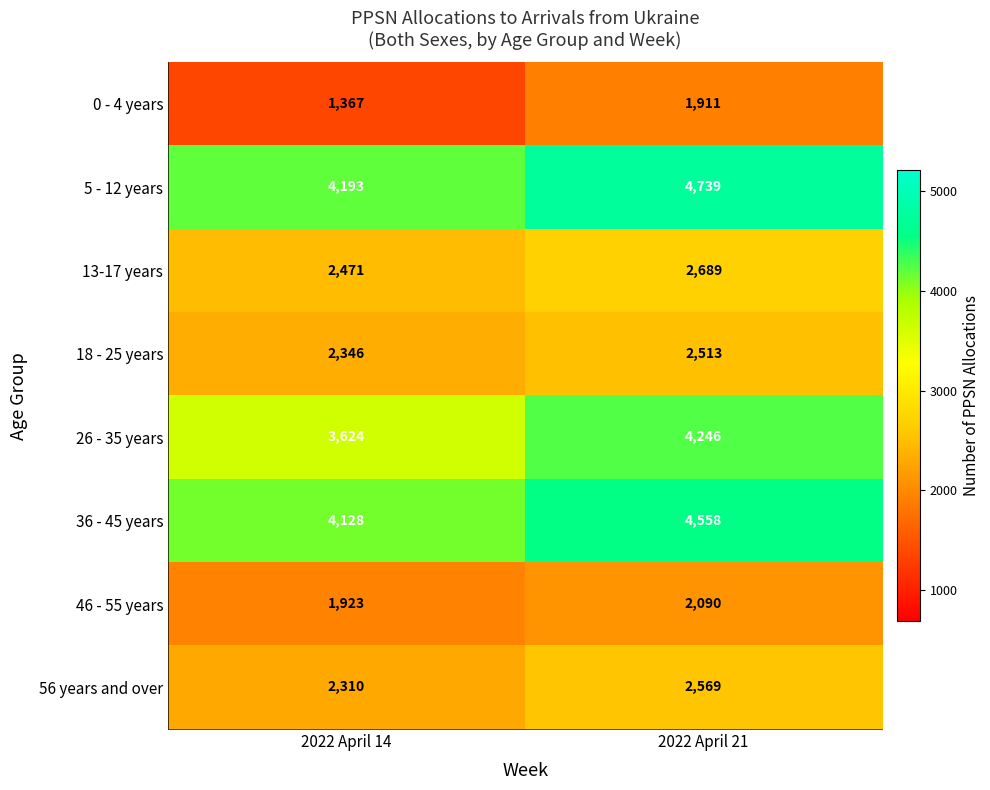

Between 2022 April 14 and 2022 April 21, which series saw the biggest shift?

26 - 35 years